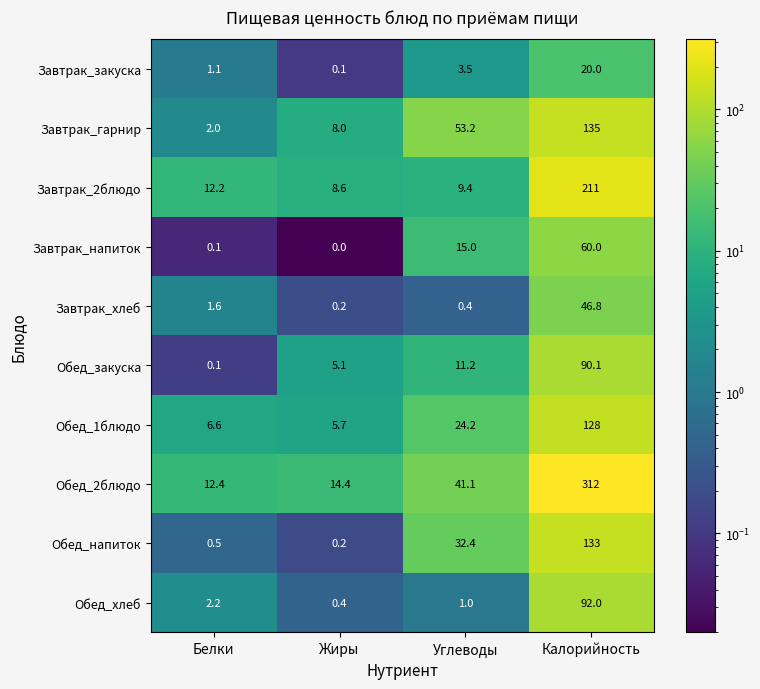

What is the difference between the highest and lowest values at Калорийность?

292.0